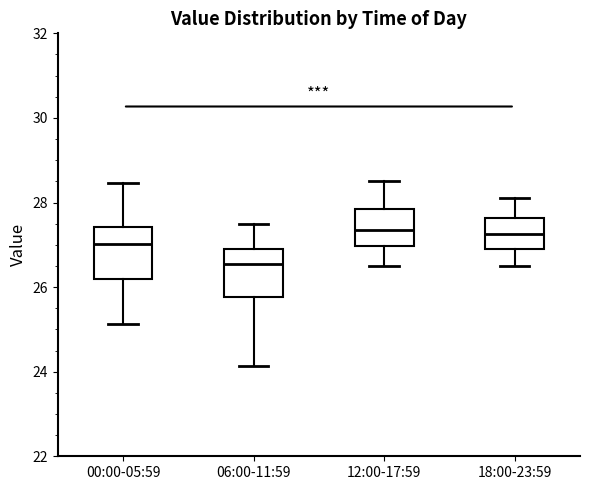

Reading left to right, transcribe this box plot: for each box, give where its median line is, the range the box spans, and where its two whiskers end, as read against the y-axis. The values are not printed on the chart, so give them approximately, as read against the axis.

00:00-05:59: median 27.0, box 26.2 to 27.4, whiskers 25.2 to 28.4
06:00-11:59: median 26.6, box 25.8 to 27.0, whiskers 24.2 to 27.6
12:00-17:59: median 27.4, box 27.0 to 27.8, whiskers 26.6 to 28.6
18:00-23:59: median 27.2, box 27.0 to 27.6, whiskers 26.6 to 28.2